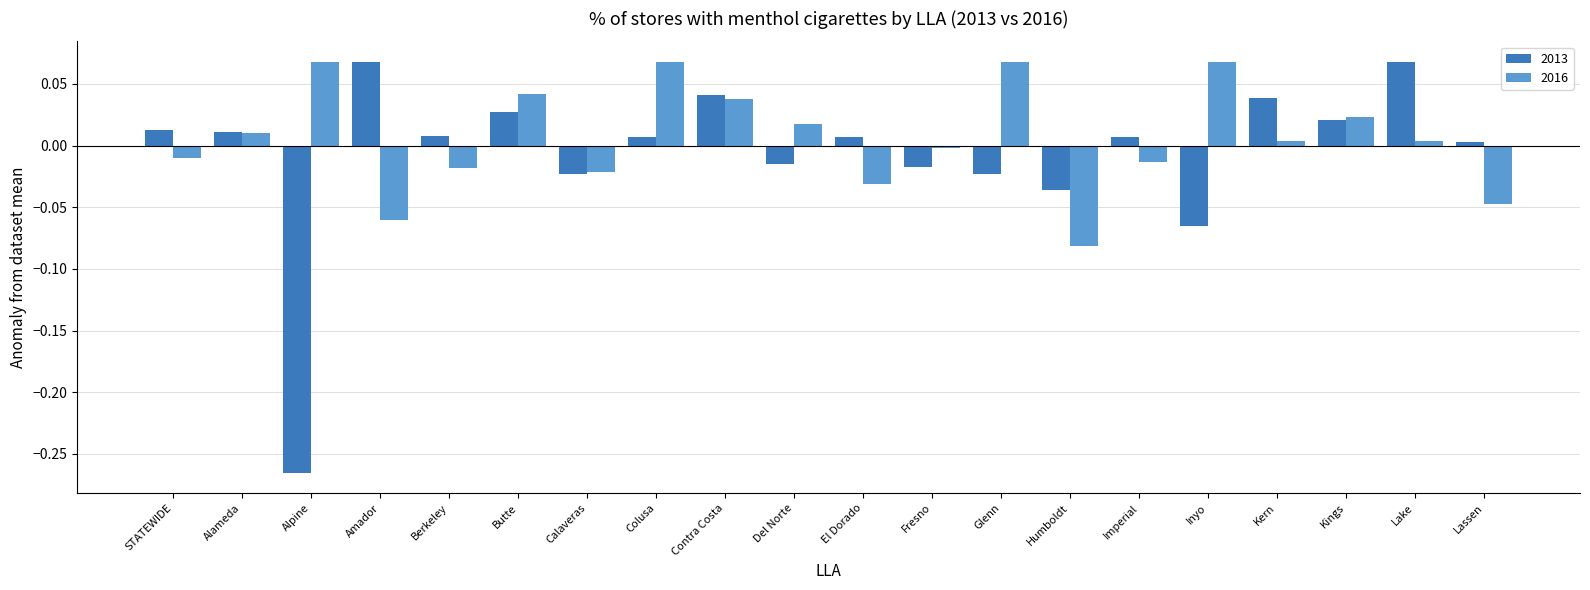

What is the difference between the maximum and minimum values in the 2013 series?

0.3